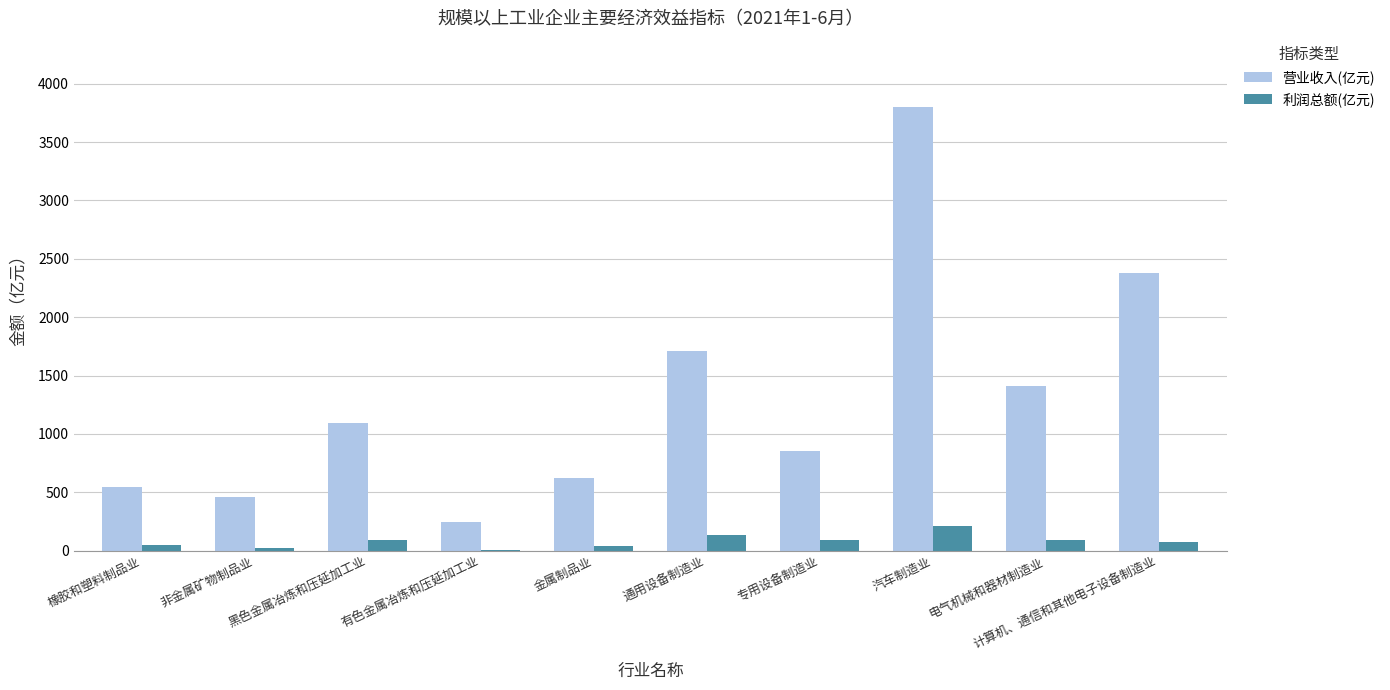

At which label is 营业收入(亿元) closest to 2021?

通用设备制造业